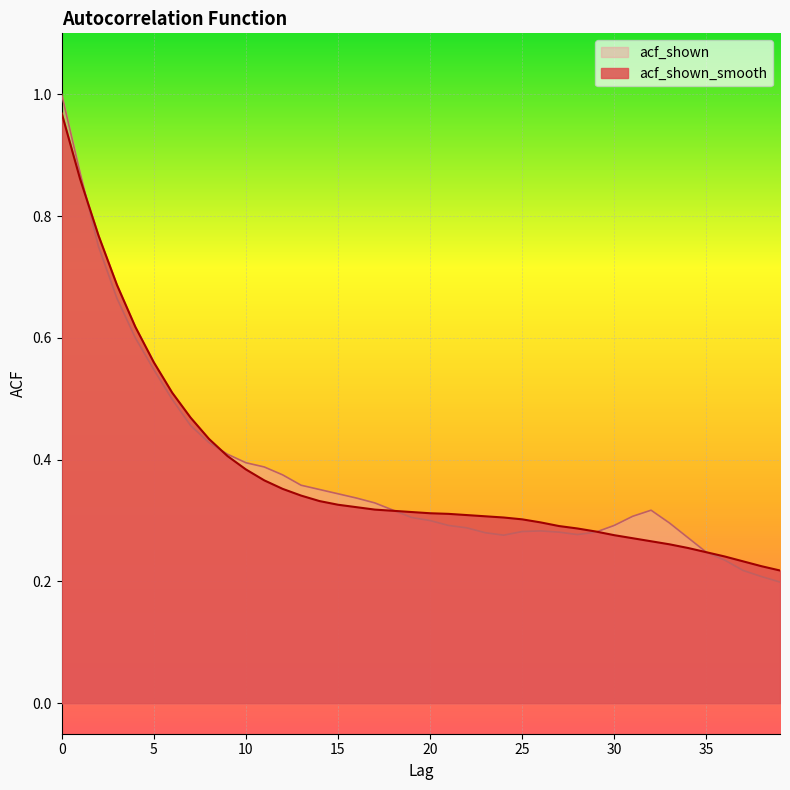

Rank the categories by acf_shown_smooth value from lowest to highest.

39, 38, 37, 36, 35, 34, 33, 32, 31, 30, 29, 28, 27, 26, 25, 24, 23, 22, 21, 20, 19, 18, 17, 16, 15, 14, 13, 12, 11, 10, 9, 8, 7, 6, 5, 4, 3, 2, 1, 0